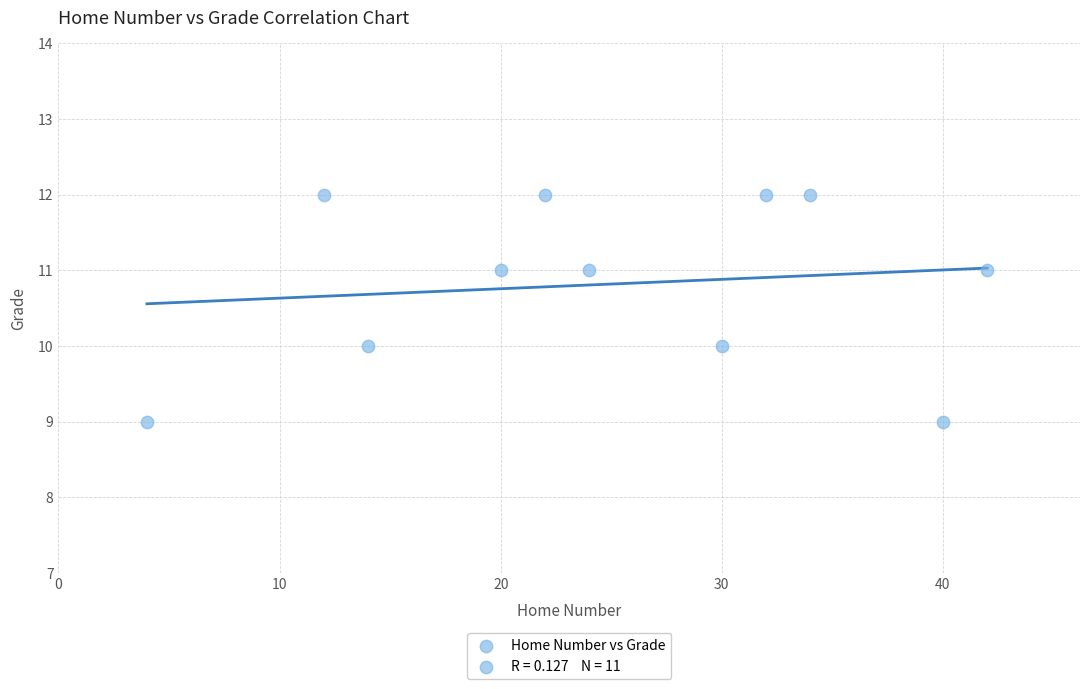

What is the average X value?

25